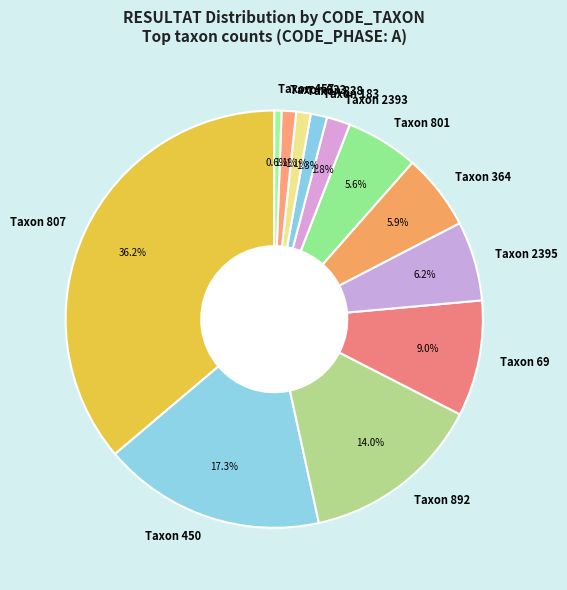

Which slice is the smallest?

Taxon 457